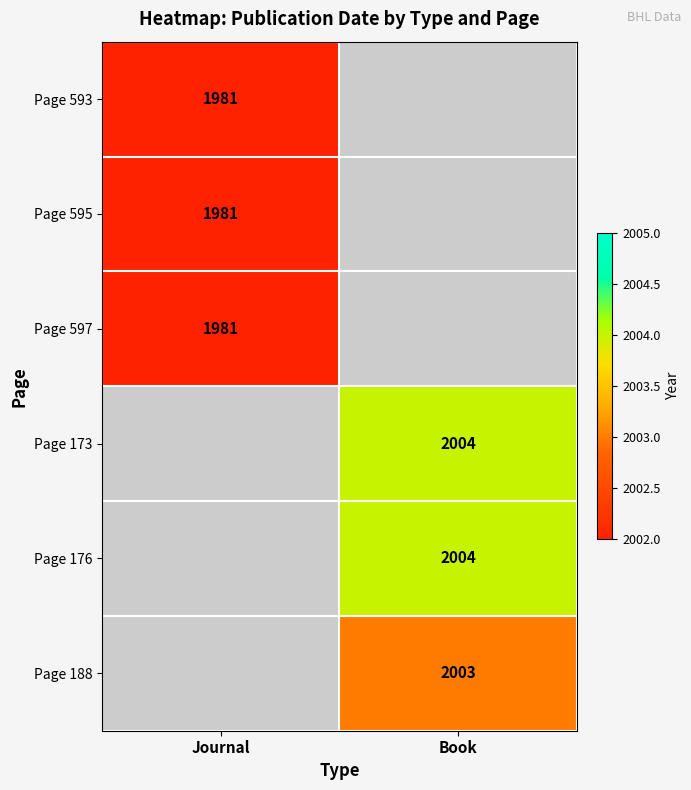

Which has a higher value, Book or Journal?

Journal